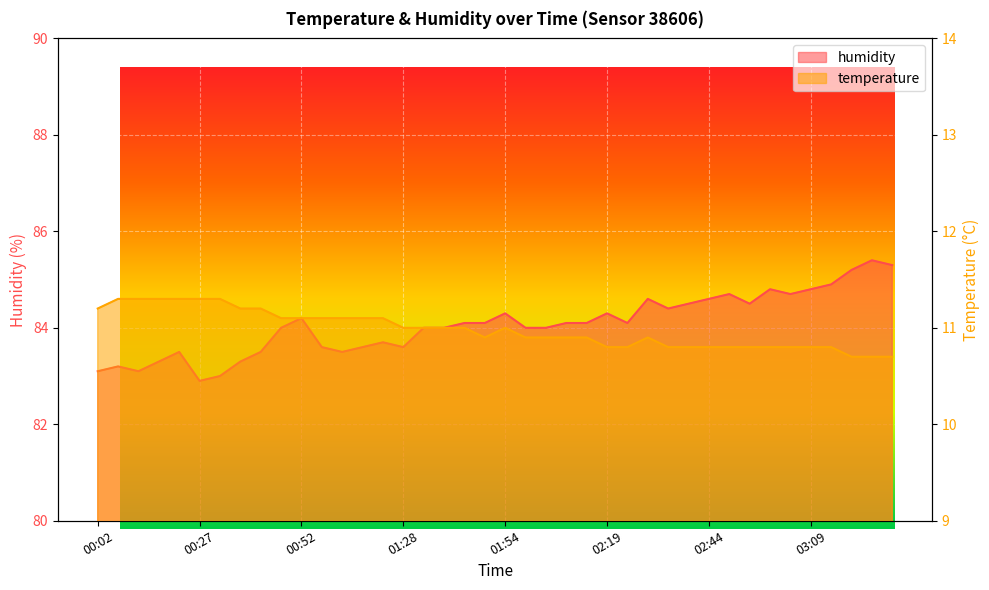

Reading left to right, extract all data points from this chart.

temperature: 00:02=11.2	00:07=11.3	00:12=11.3	00:17=11.3	00:22=11.3	00:27=11.3	00:32=11.3	00:37=11.2	00:42=11.2	00:47=11.1	00:52=11.1	00:57=11.1	01:02=11.1	01:07=11.1	01:13=11.1	01:28=11.0	01:33=11.0	01:38=11.0	01:43=11.0	01:49=10.9	01:54=11.0	01:59=10.9	02:04=10.9	02:09=10.9	02:14=10.9	02:19=10.8	02:24=10.8	02:29=10.9	02:34=10.8	02:39=10.8	02:44=10.8	02:49=10.8	02:54=10.8	02:59=10.8	03:04=10.8	03:09=10.8	03:14=10.8	03:19=10.7	03:24=10.7	03:29=10.7
humidity: 00:02=83.1	00:07=83.2	00:12=83.1	00:17=83.3	00:22=83.5	00:27=82.9	00:32=83.0	00:37=83.3	00:42=83.5	00:47=84.0	00:52=84.2	00:57=83.6	01:02=83.5	01:07=83.6	01:13=83.7	01:28=83.6	01:33=84.0	01:38=84.0	01:43=84.1	01:49=84.1	01:54=84.3	01:59=84.0	02:04=84.0	02:09=84.1	02:14=84.1	02:19=84.3	02:24=84.1	02:29=84.6	02:34=84.4	02:39=84.5	02:44=84.6	02:49=84.7	02:54=84.5	02:59=84.8	03:04=84.7	03:09=84.8	03:14=84.9	03:19=85.2	03:24=85.4	03:29=85.3